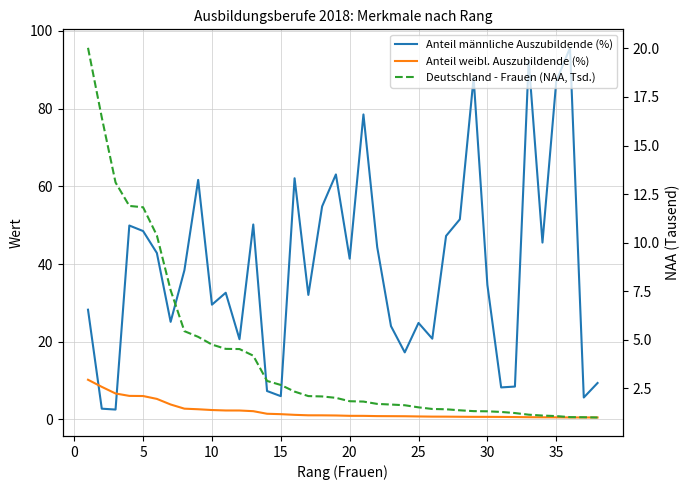

What is the difference between the maximum and second lowest values in the Deutschland - Frauen (NAA, Tsd.) series?

19.0